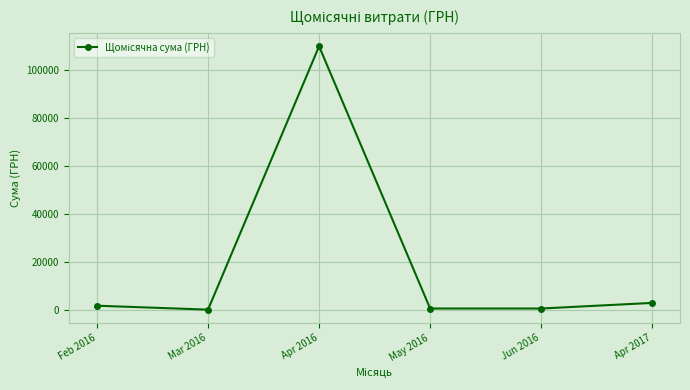

What is the change in value from Mar 2016 to Jun 2016?

+470.0